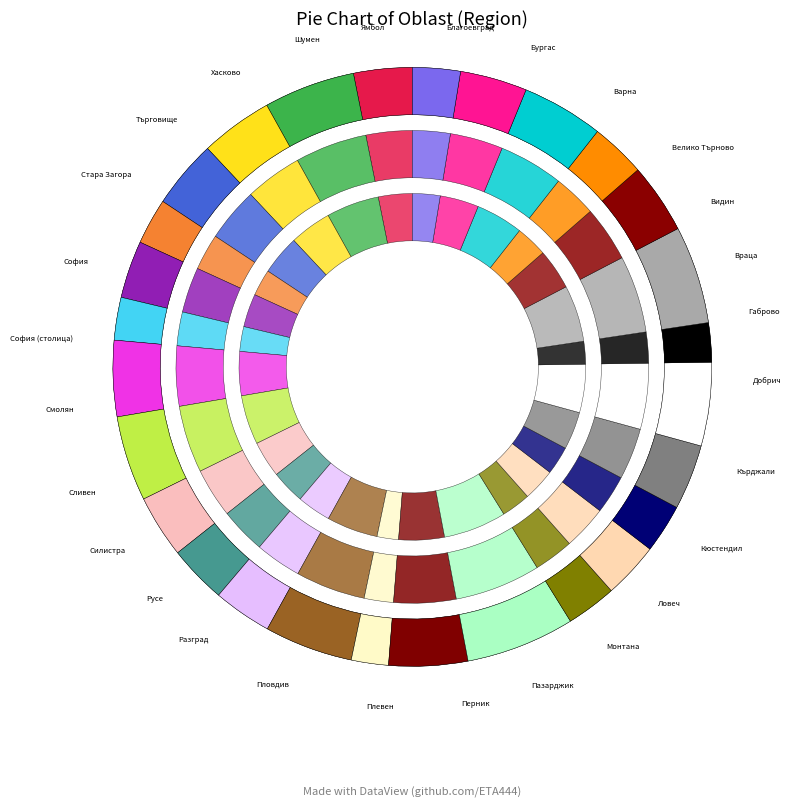

True or false: София accounts for 1% of the total.

False